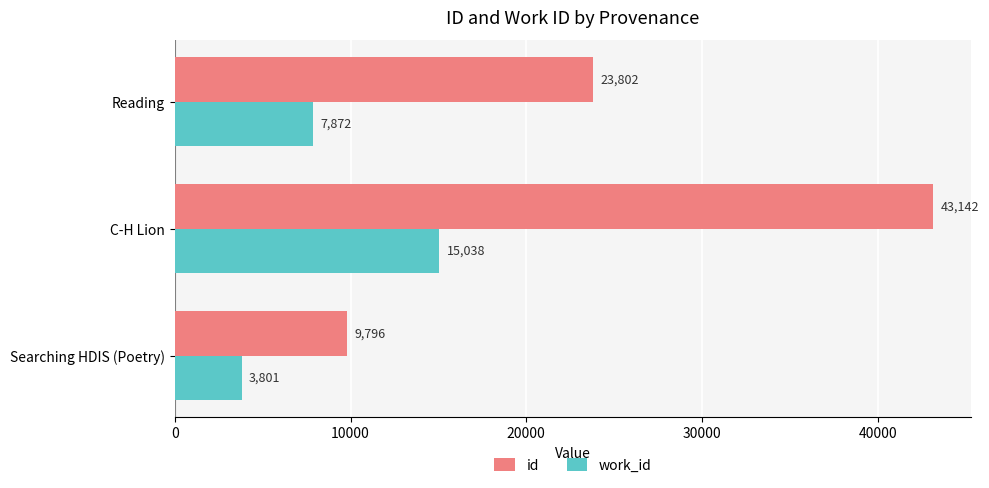

At which label is id closest to 26469?

Reading